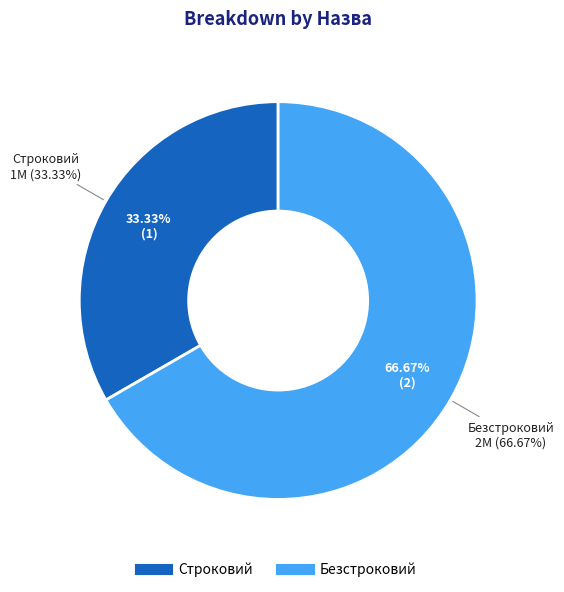

To the nearest percent, what is the difference between the largest and smallest slice percentages?

33%